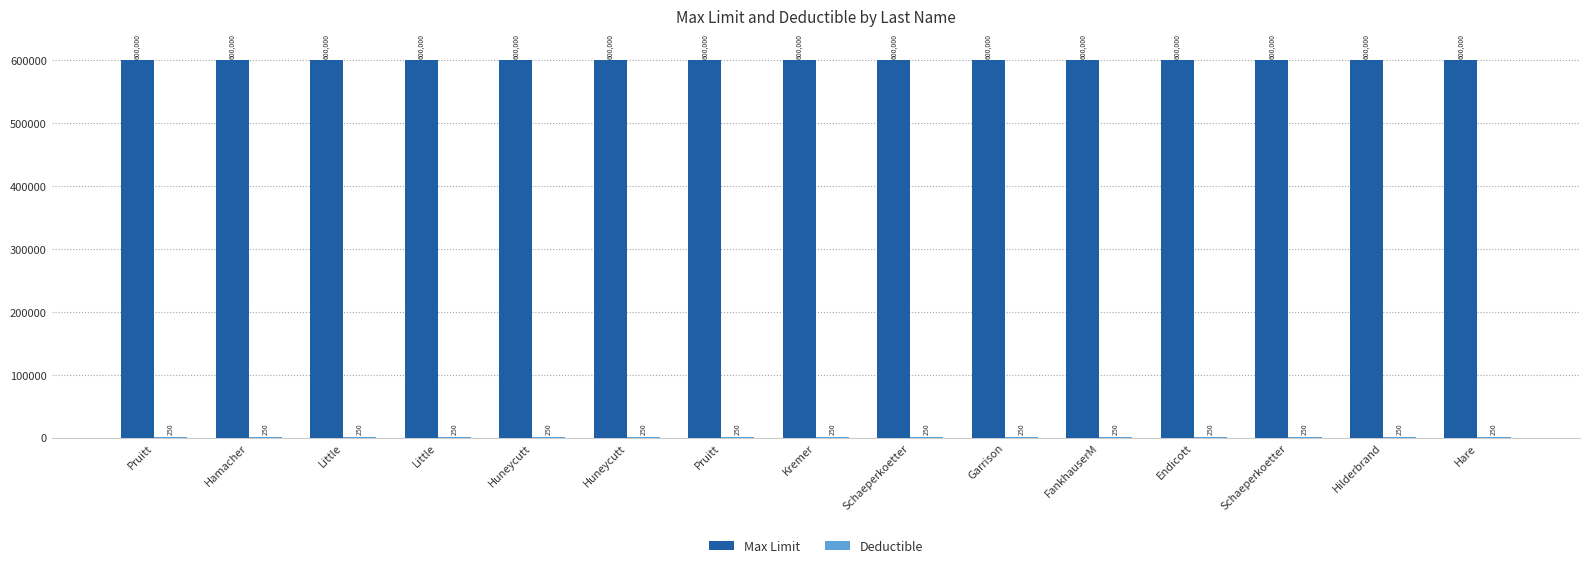

At which label is Deductible closest to 250?

Pruitt